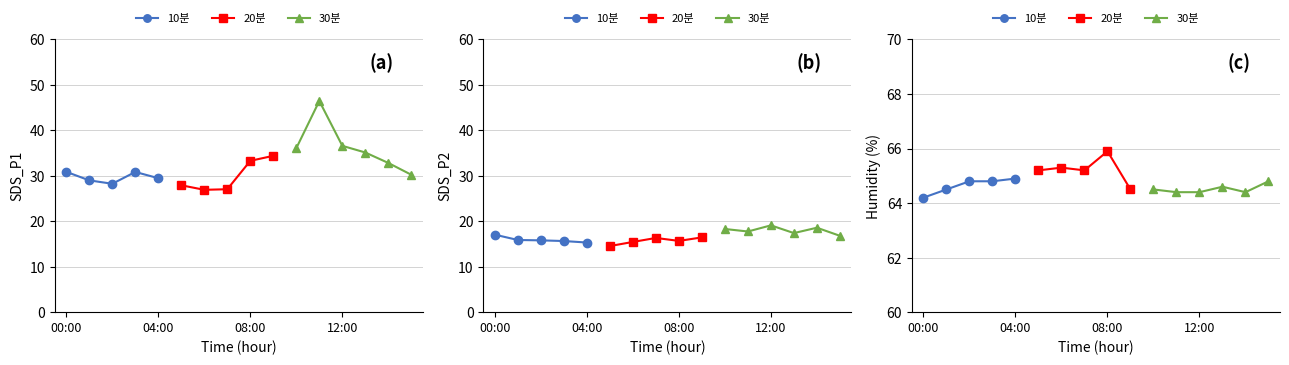

Where is the first local minimum for Humidity?

07:00